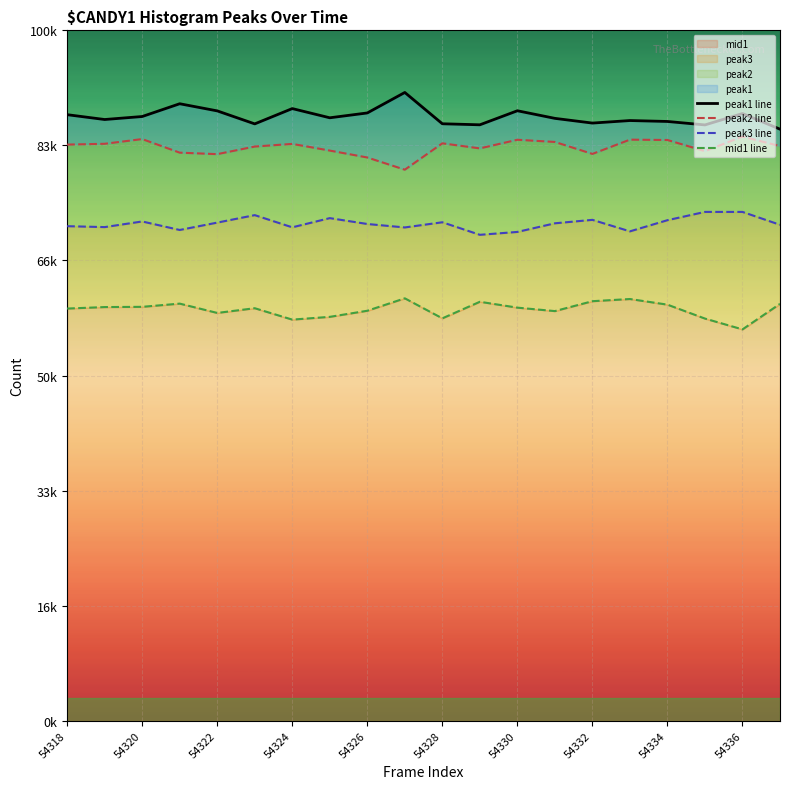

The peak3 line series shows 5672 at 54336. True or false?

False